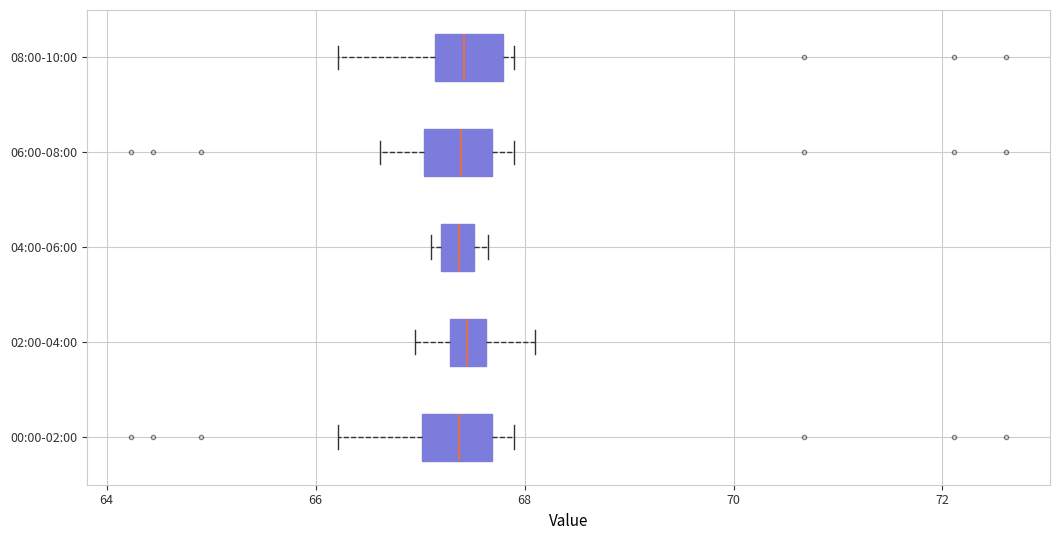

Reading bottom to top, read every box against the x-axis: the position of its median line, the range the box covers, and the ends of its whiskers. The values are not printed on the chart, so give them approximately, as read against the axis.

00:00-02:00: median 67.4, box 67.0 to 67.6, whiskers 66.2 to 68.0
02:00-04:00: median 67.4, box 67.2 to 67.6, whiskers 67.0 to 68.2
04:00-06:00: median 67.4, box 67.2 to 67.6, whiskers 67.2 (just left of the box's left edge) to 67.6 (just right of the box's right edge)
06:00-08:00: median 67.4, box 67.0 to 67.6, whiskers 66.6 to 68.0
08:00-10:00: median 67.4, box 67.2 to 67.8, whiskers 66.2 to 68.0